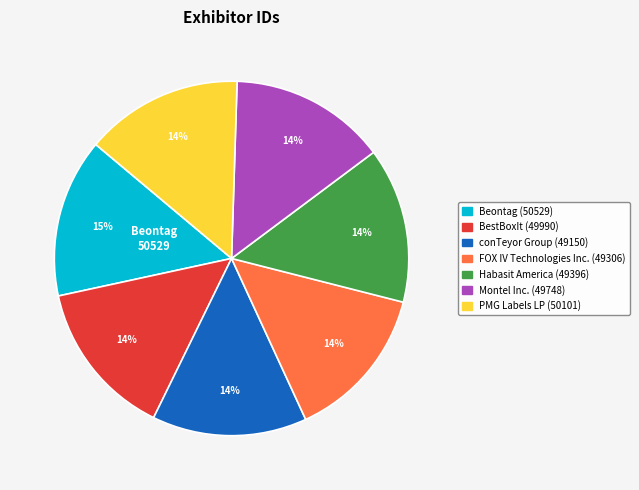

Count the number of slices in the pie.

7